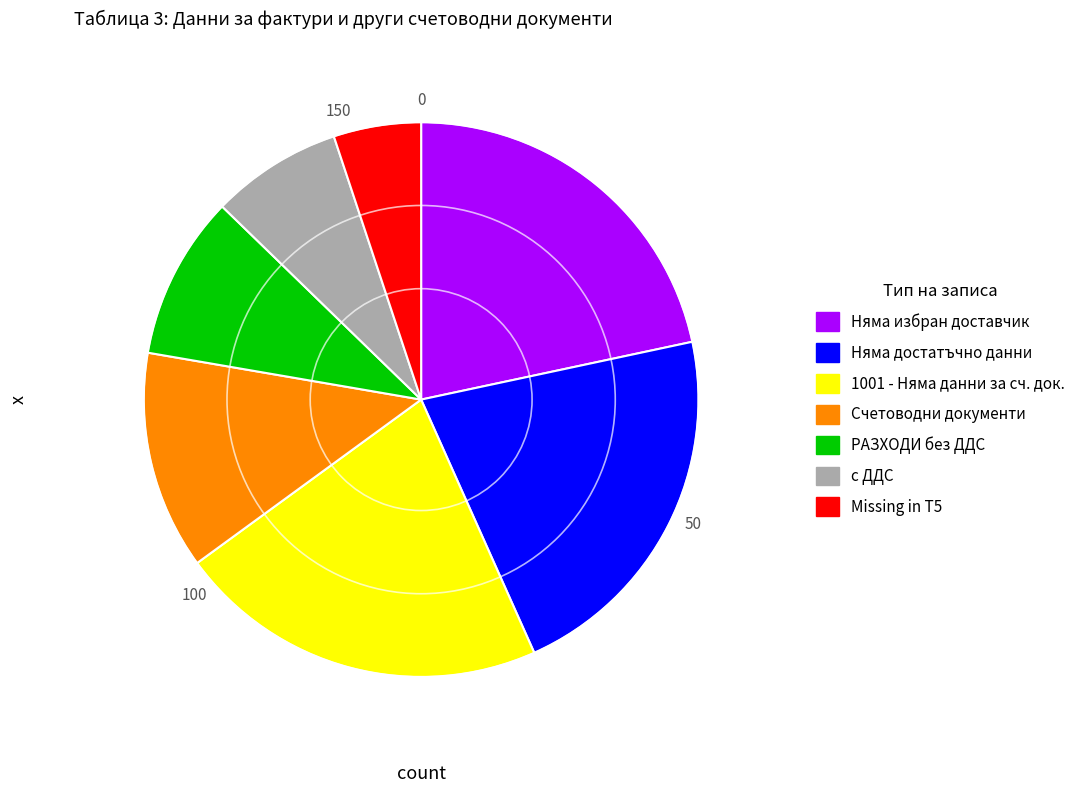

Which category has the smallest portion of the pie?

Missing in T5